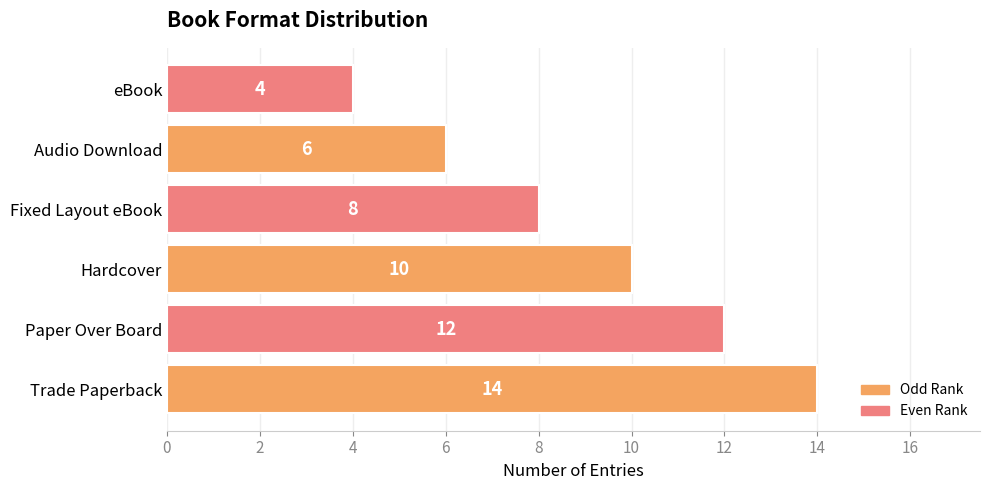

The value at Paper Over Board is 12. True or false?

True